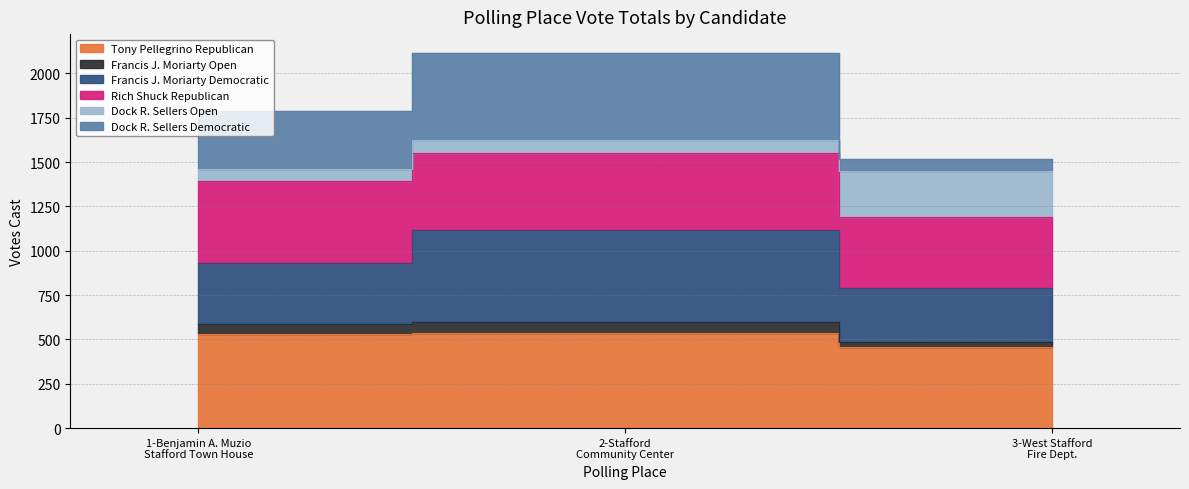

The value of Francis J. Moriarty Open at 3-West Stafford
Fire Dept. is 484. True or false?

True